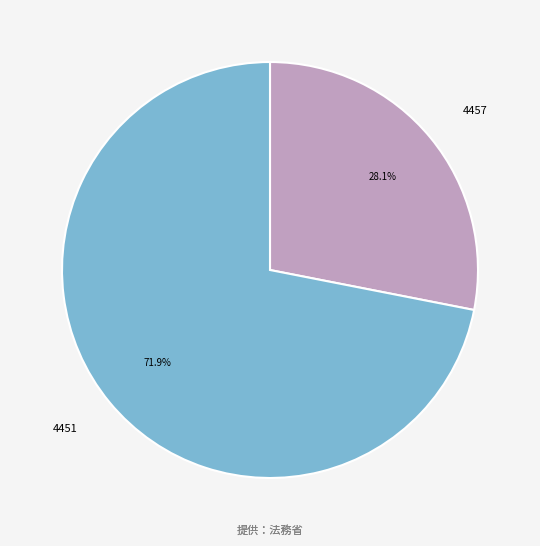

To the nearest percent, what is the difference between the 4457 and 4451 slice percentages?

44%